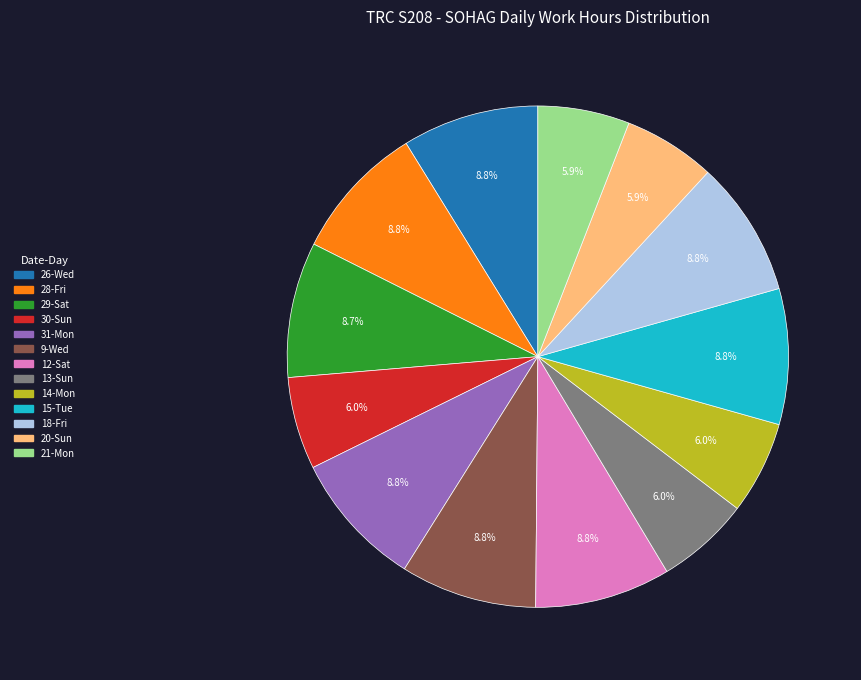

How many slices are in this pie chart?

13